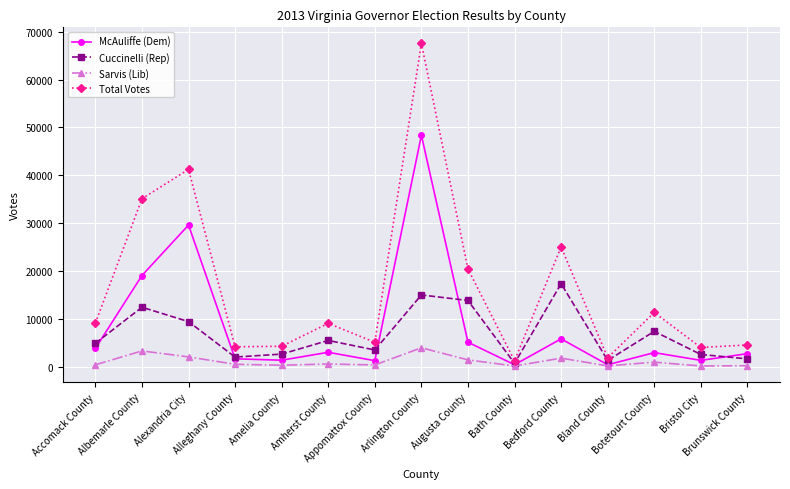

At which category is the sum across all series the highest?

Arlington County